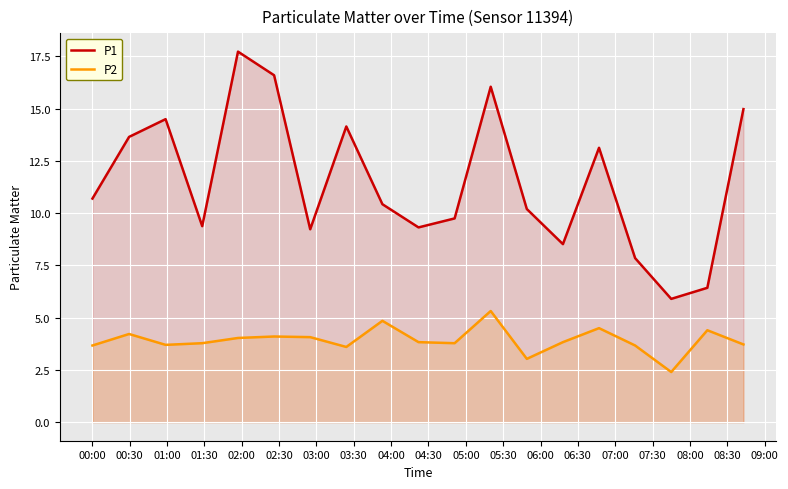

At how many categories does at least one series exceed 13?

8